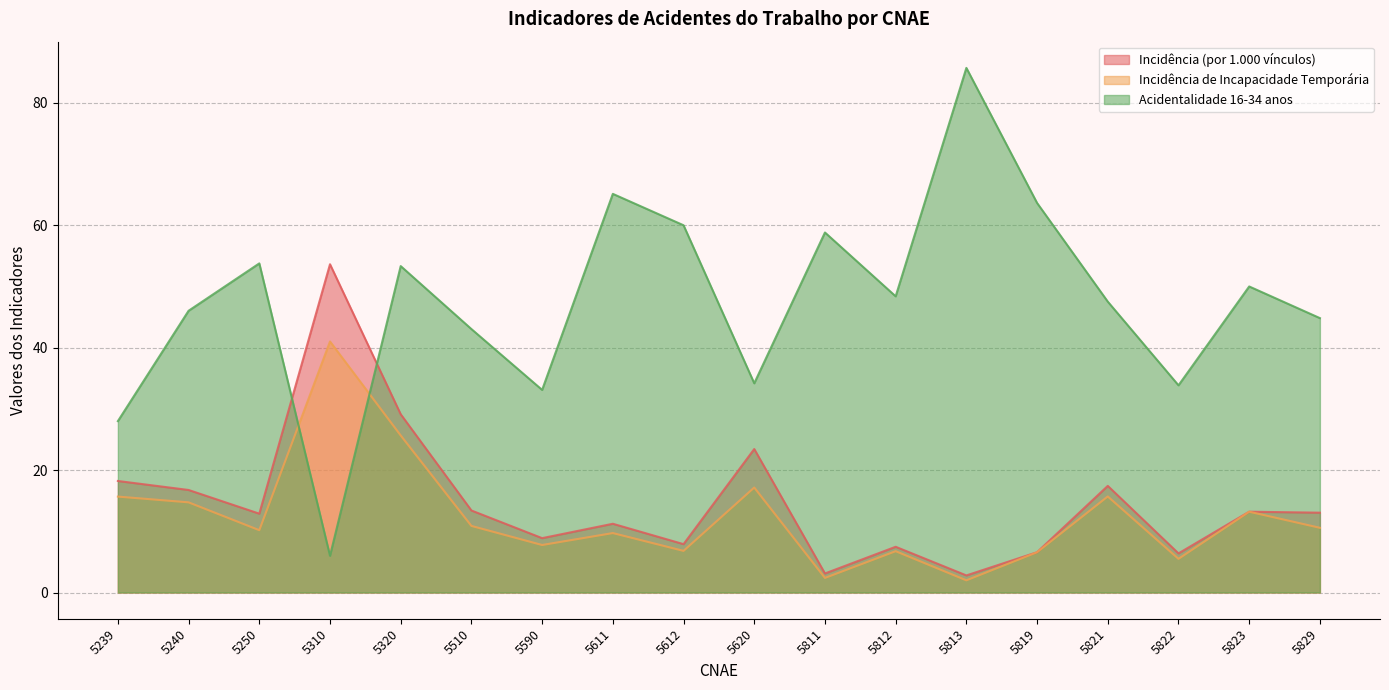

Reading right to left, transcribe all the data shown in this chart.

Incidência (por 1.000 vínculos): 13.0	13.2	6.4	17.4	6.6	2.8	7.5	3.1	23.4	7.9	11.2	8.9	13.4	29.1	53.6	12.9	16.8	18.2
Incidência de Incapacidade Temporária: 10.6	13.2	5.5	15.7	6.6	2.0	6.8	2.4	17.1	6.8	9.7	7.8	10.9	25.7	41.0	10.2	14.7	15.7
Acidentalidade 16-34 anos: 44.8	50.0	33.9	47.5	63.6	85.7	48.4	58.8	34.2	60.0	65.1	33.1	43.0	53.3	6.0	53.8	46.0	28.0